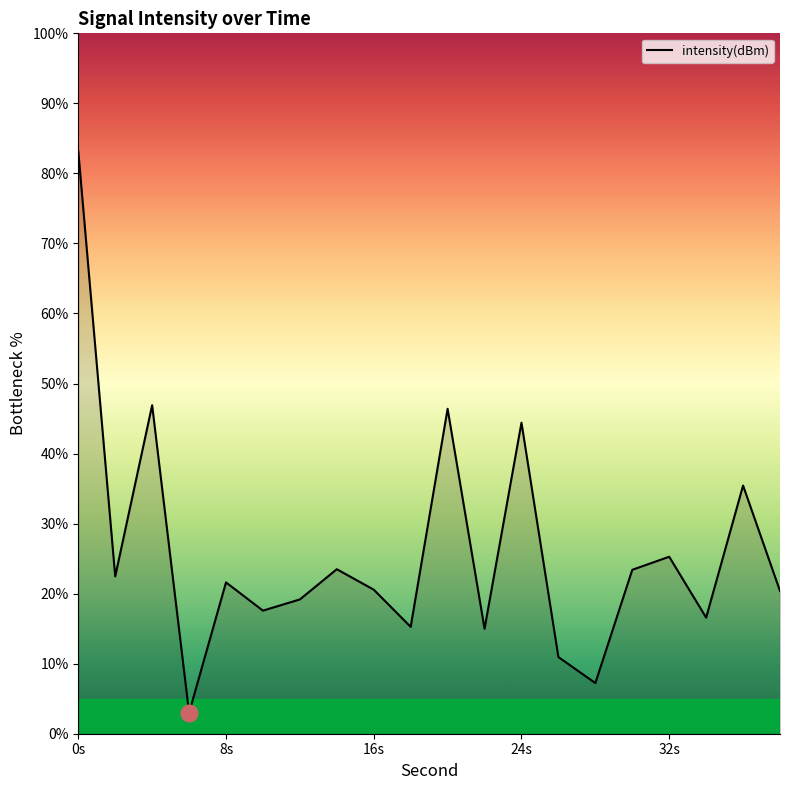

What is the difference between the maximum and minimum values?

80.2